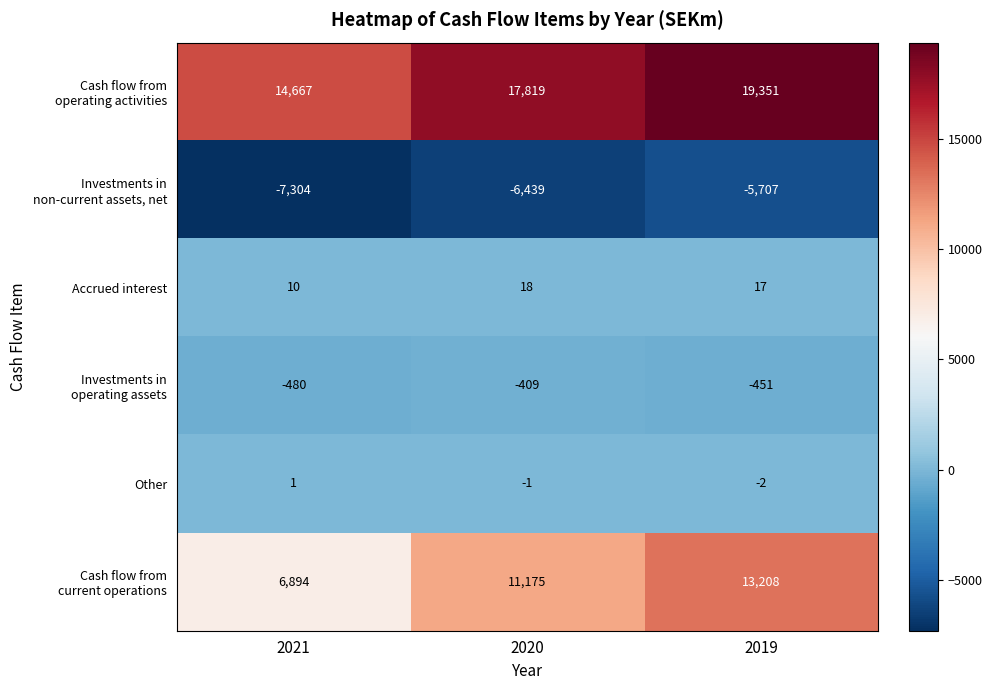

What is the sum of the Other values at 2020 and 2019?

-3